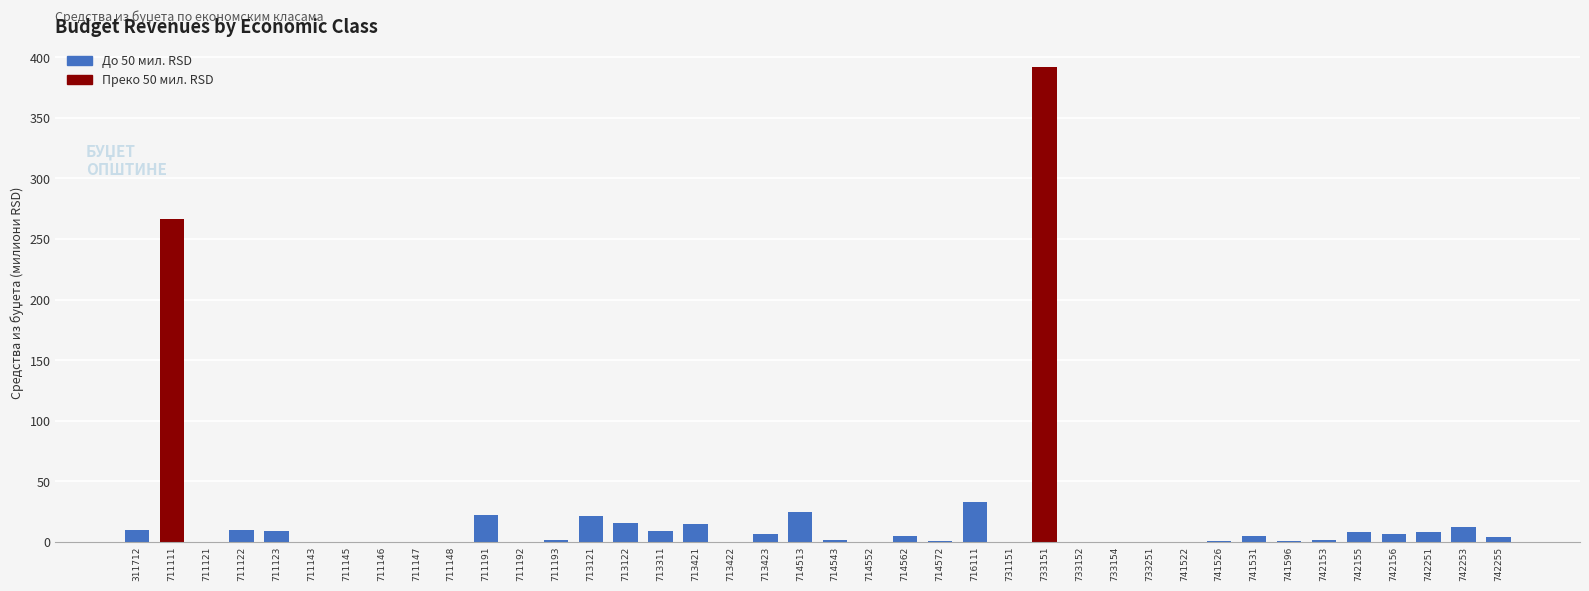

The chart shows a value of -251.7 at 733251. True or false?

False